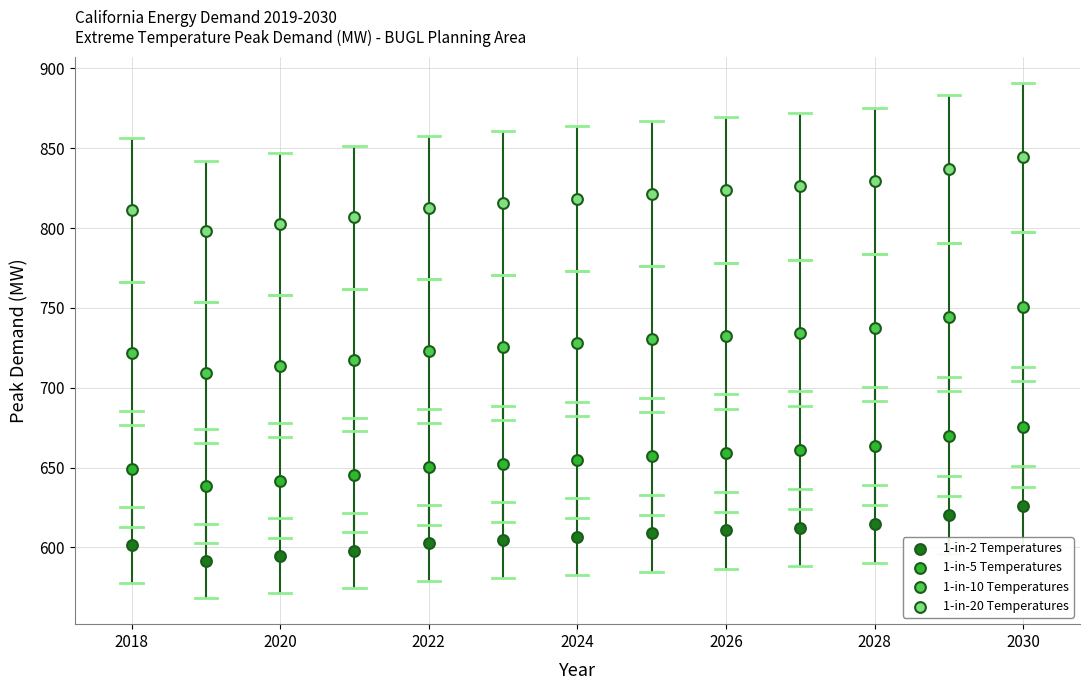

Which series contains the highest Y value?

1-in-20 Temperatures